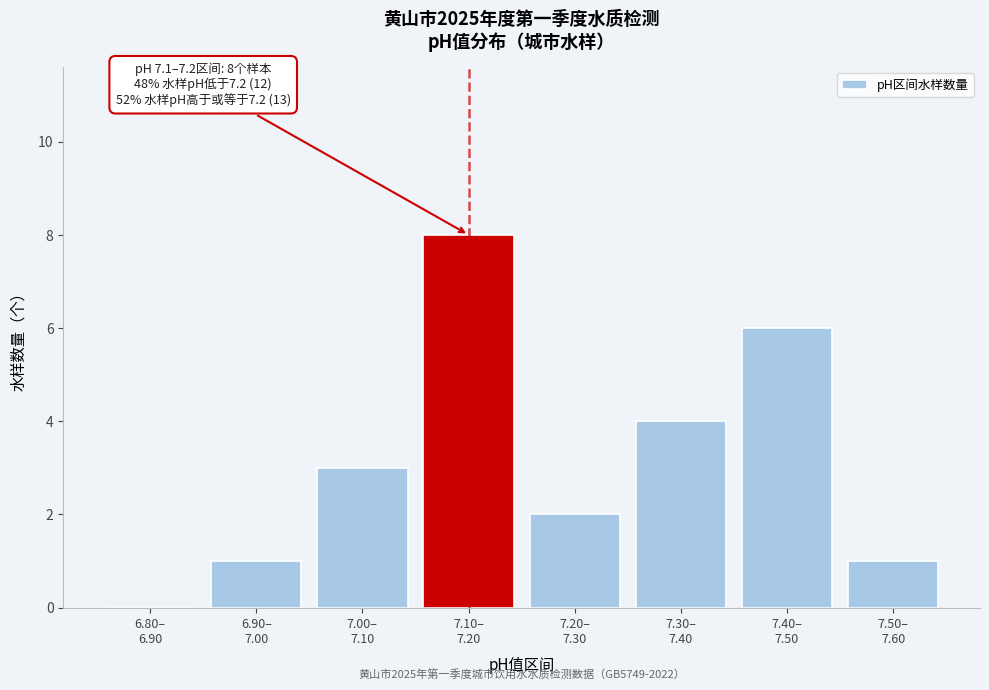

What is the greatest value displayed?

8